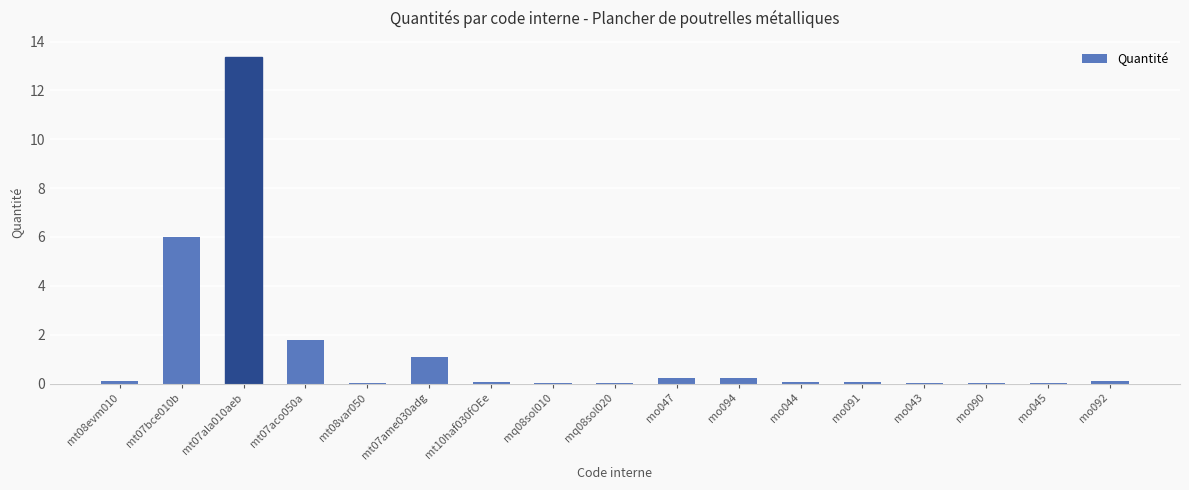

What is the maximum value shown in the chart?

13.4